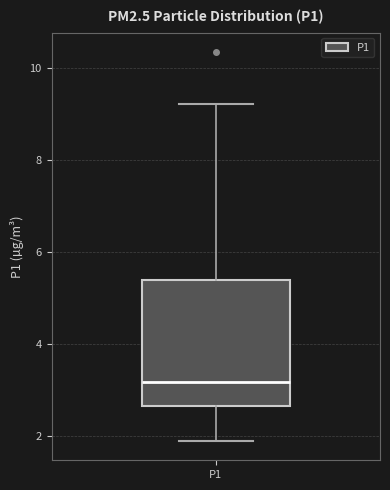

Where does the median line of the box for P1 sit on the y-axis? The values are not printed on the chart, so give them approximately, as read against the axis.

3.2